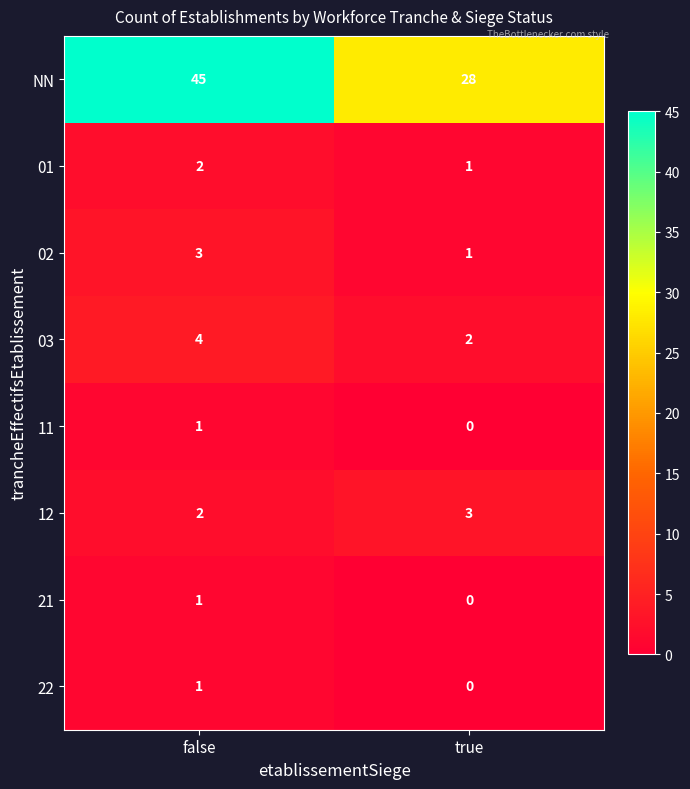

What is the greatest value displayed?

45